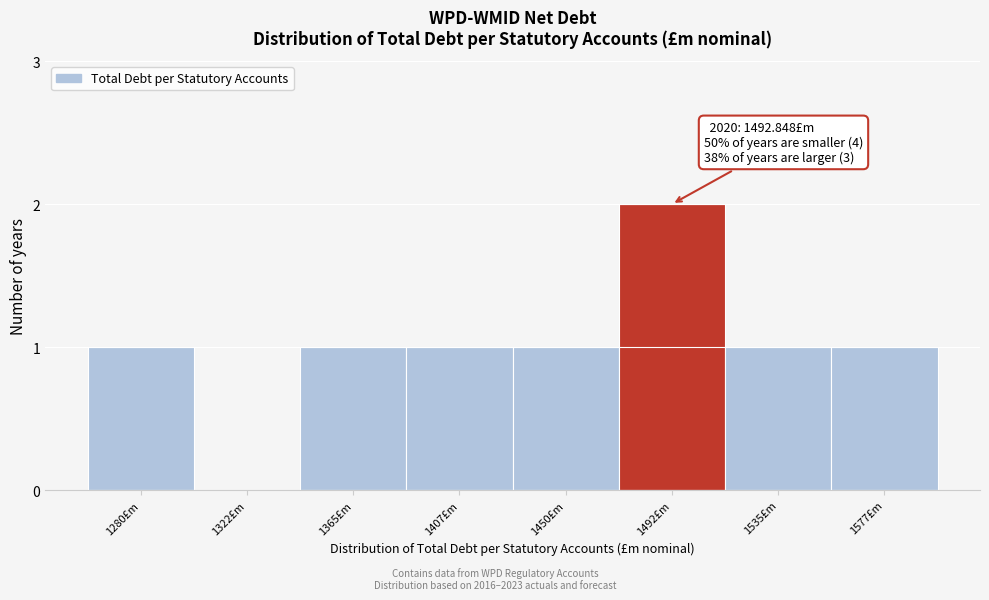

Reading left to right, what are all the values shown in this chart?

1280£m=1	1322£m=0	1365£m=1	1407£m=1	1450£m=1	1492£m=2	1535£m=1	1577£m=1